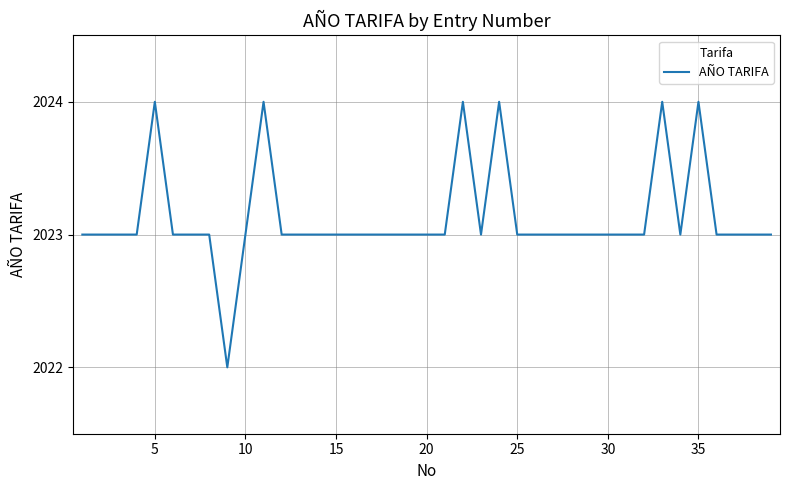

What is the minimum value shown in the chart?

2022